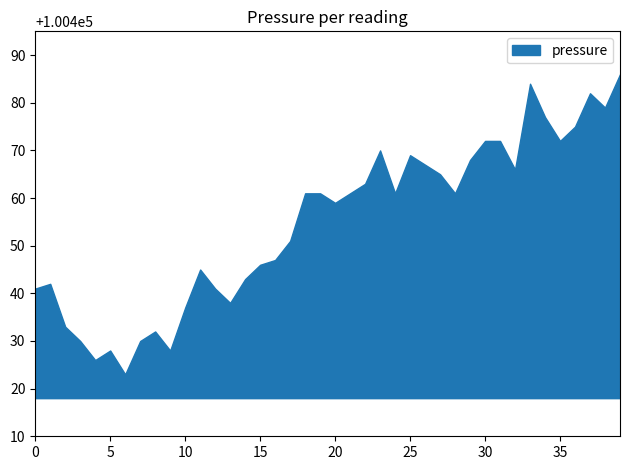

Which has a higher value, 2022-09-03T00:04:21 or 2022-09-03T01:07:16?

2022-09-03T00:04:21